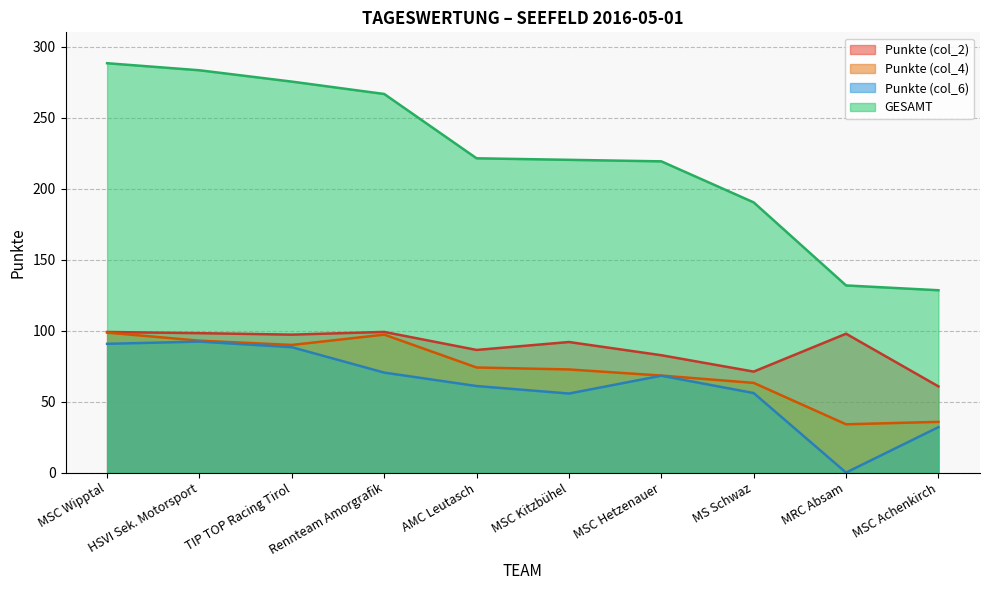

Reading left to right, list all the values displayed in this chart.

Punkte (col_2): MSC Wipptal=99.0	HSVI Sek. Motorsport=98.2	TIP TOP Racing Tirol=97.1	Rennteam Amorgrafik=99.0	AMC Leutasch=86.4	MSC Kitzbühel=91.9	MSC Hetzenauer=82.6	MS Schwaz=71.1	MRC Absam=97.8	MSC Achenkirch=60.7
Punkte (col_4): MSC Wipptal=98.6	HSVI Sek. Motorsport=92.9	TIP TOP Racing Tirol=89.9	Rennteam Amorgrafik=97.1	AMC Leutasch=74.0	MSC Kitzbühel=72.6	MSC Hetzenauer=68.3	MS Schwaz=63.2	MRC Absam=34.0	MSC Achenkirch=35.7
Punkte (col_6): MSC Wipptal=90.7	HSVI Sek. Motorsport=92.2	TIP TOP Racing Tirol=88.3	Rennteam Amorgrafik=70.4	AMC Leutasch=60.9	MSC Kitzbühel=55.7	MSC Hetzenauer=68.2	MS Schwaz=56.0	MRC Absam=0.0	MSC Achenkirch=32.0
GESAMT: MSC Wipptal=288.2	HSVI Sek. Motorsport=283.3	TIP TOP Racing Tirol=275.3	Rennteam Amorgrafik=266.6	AMC Leutasch=221.3	MSC Kitzbühel=220.2	MSC Hetzenauer=219.2	MS Schwaz=190.3	MRC Absam=131.8	MSC Achenkirch=128.4